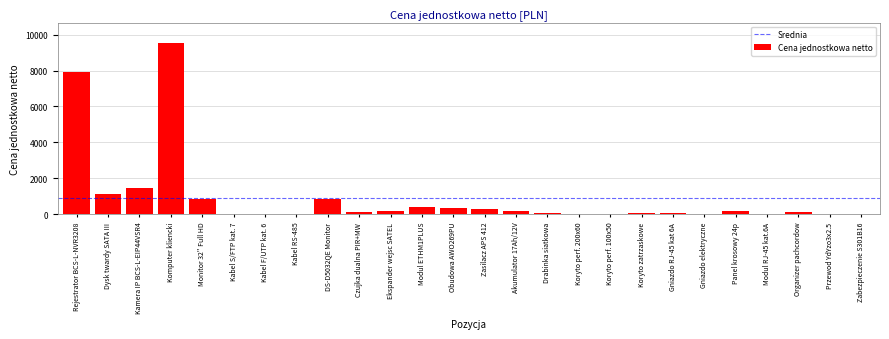

What is the sum of all values?

23671.1